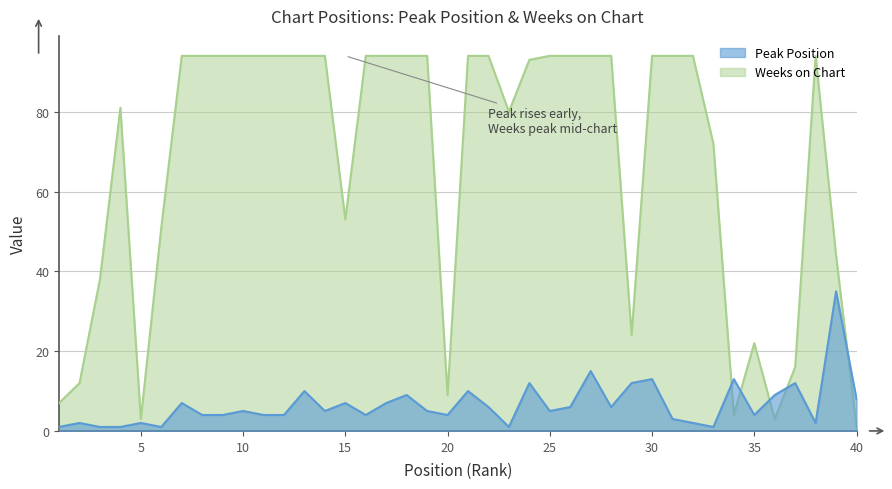

What is the maximum value for Weeks on Chart?

94